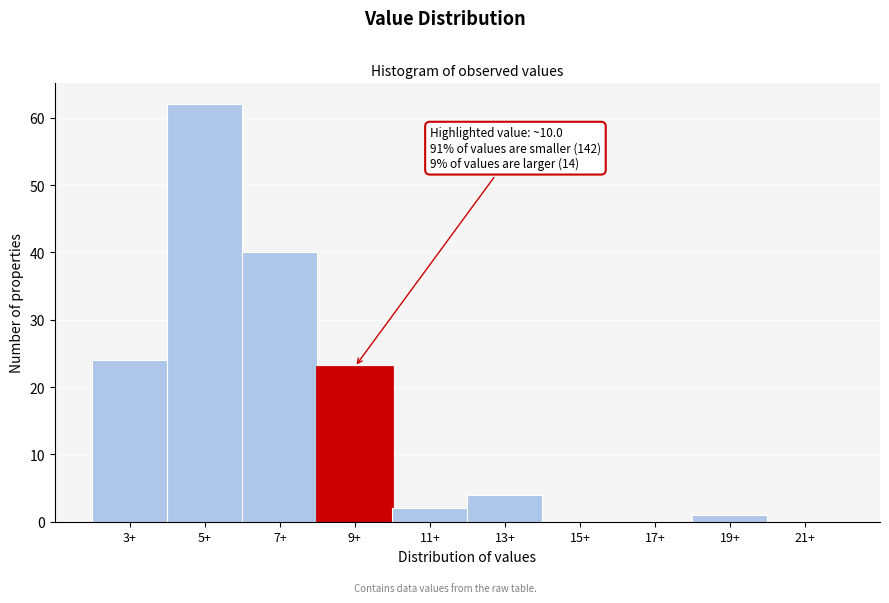

Reading left to right, list all the values displayed in this chart.

3+=24	5+=62	7+=40	9+=23	11+=2	13+=4	15+=0	17+=0	19+=1	21+=0